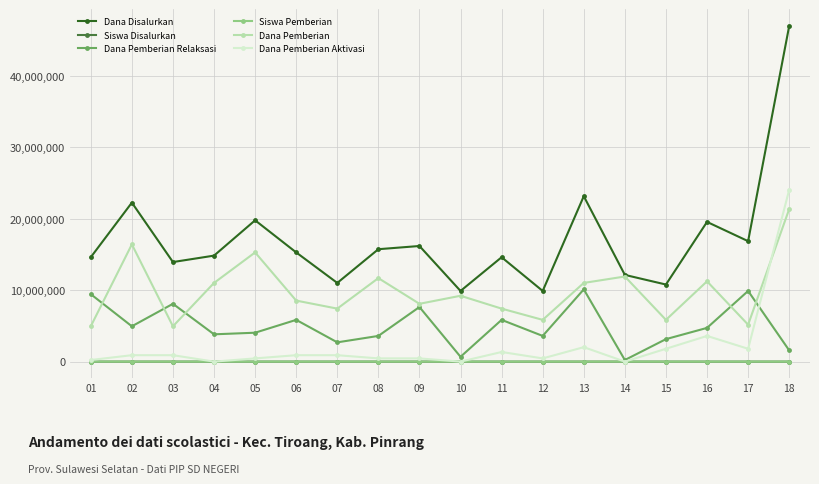

Is the value of Dana Pemberian Aktivasi at 08 greater than the value of Dana Disalurkan at 18?

No